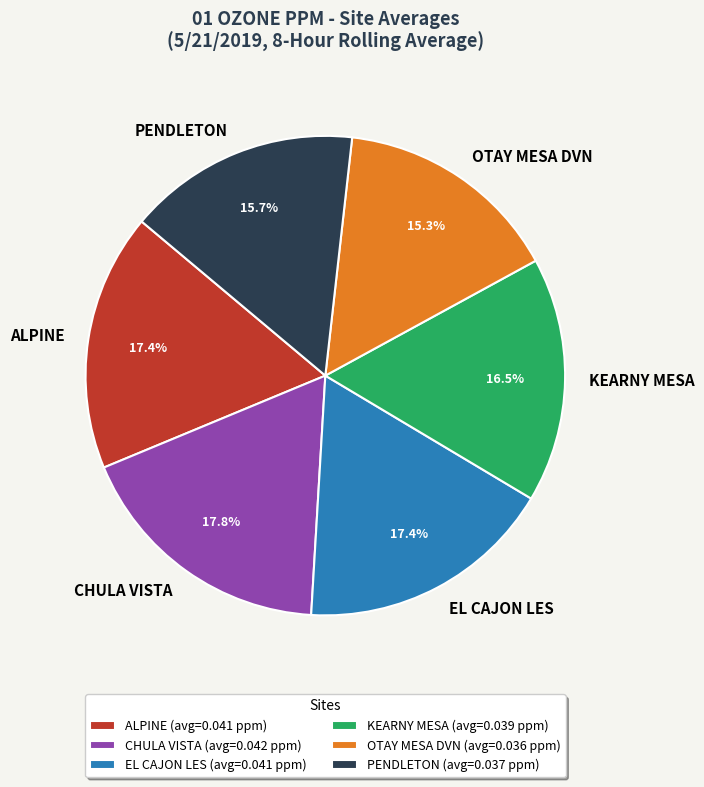

To the nearest percent, what is the average slice percentage?

17%